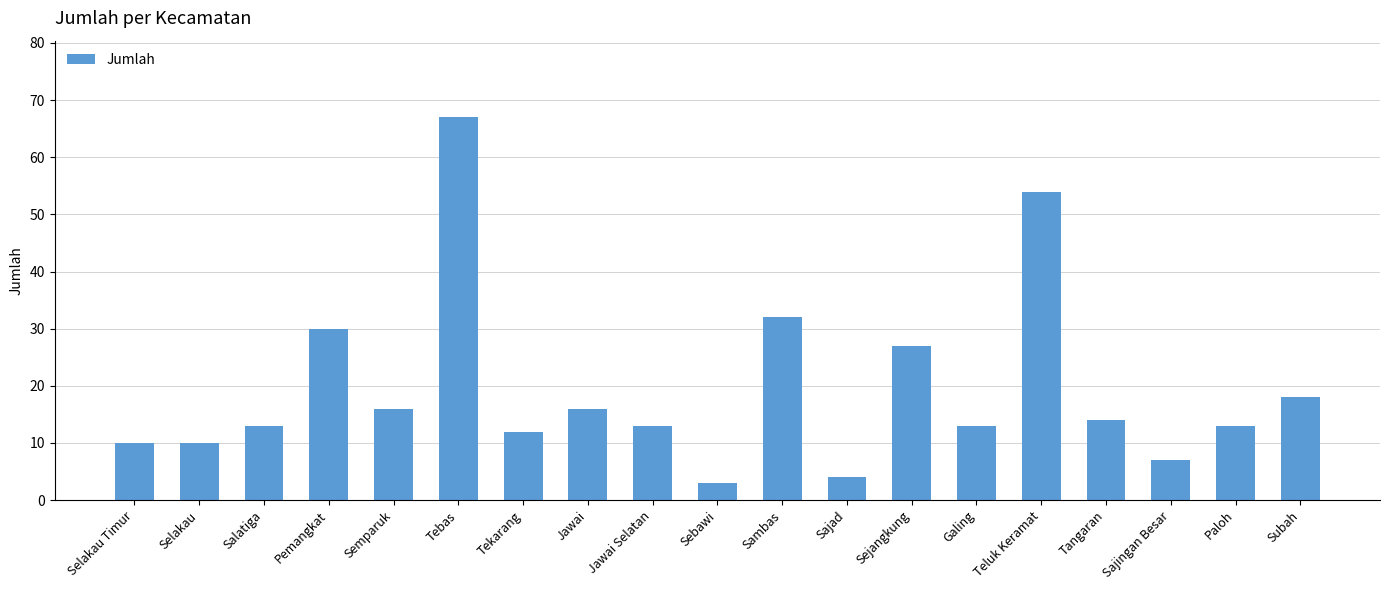

What value does the data have at Subah, to the nearest 5?

20